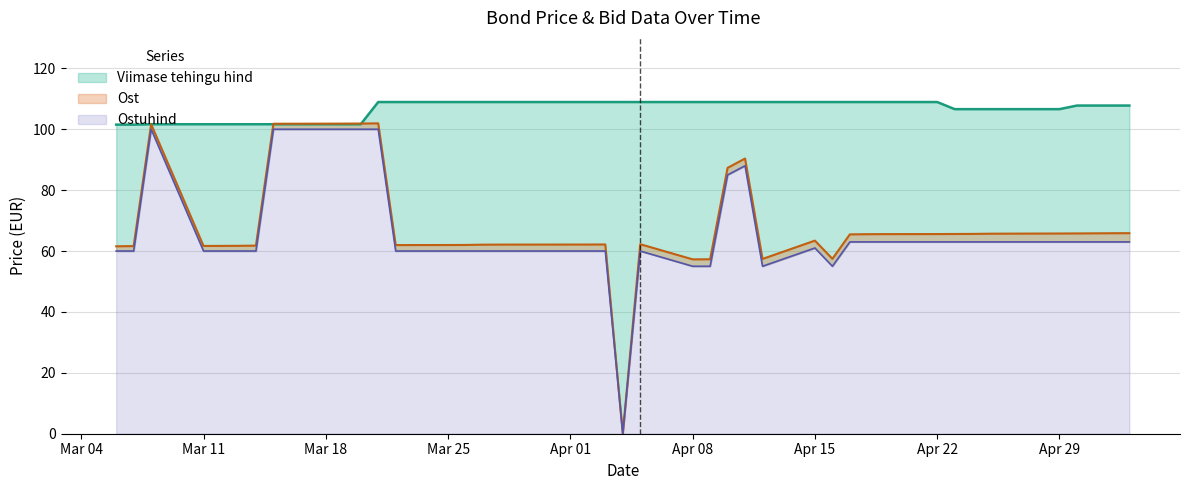

Rank the series by their maximum value, from lowest to highest.

Ostuhind, Ost, Viimase tehingu hind